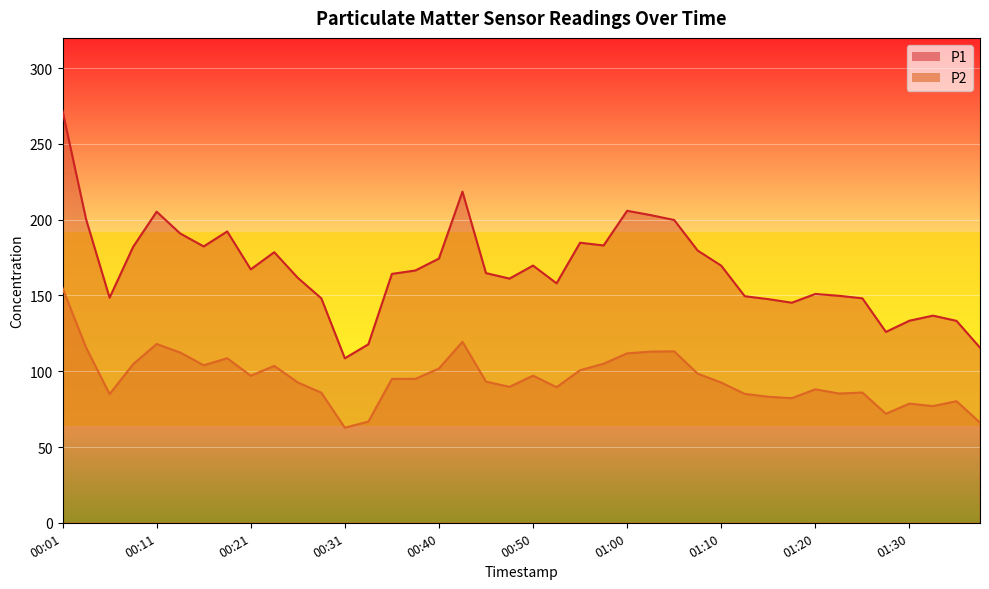

How many distinct data groups are displayed?

2